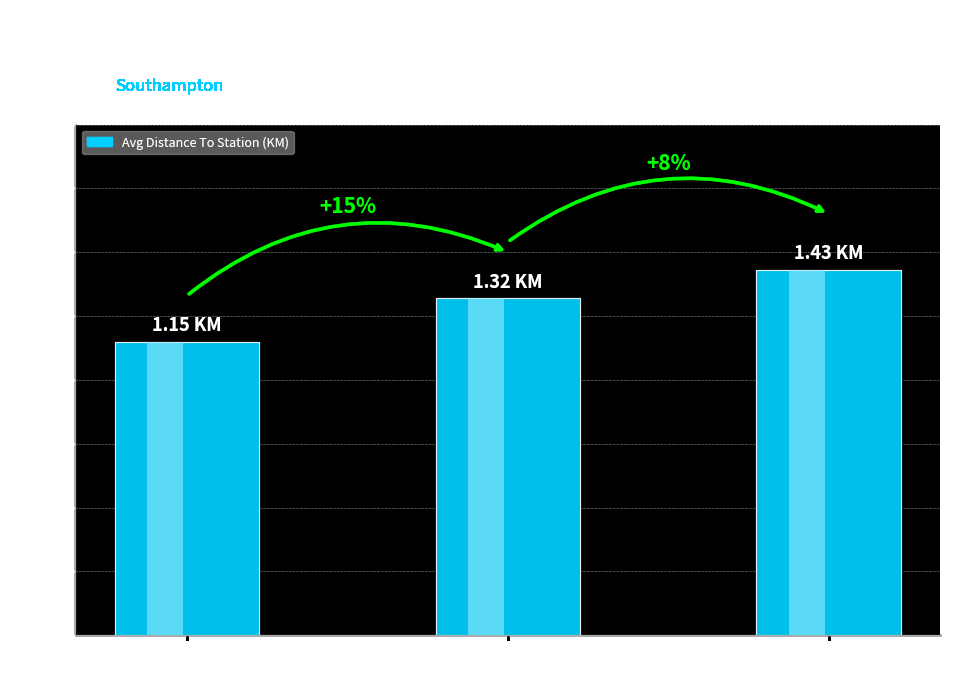

How many distinct data groups are displayed?

1